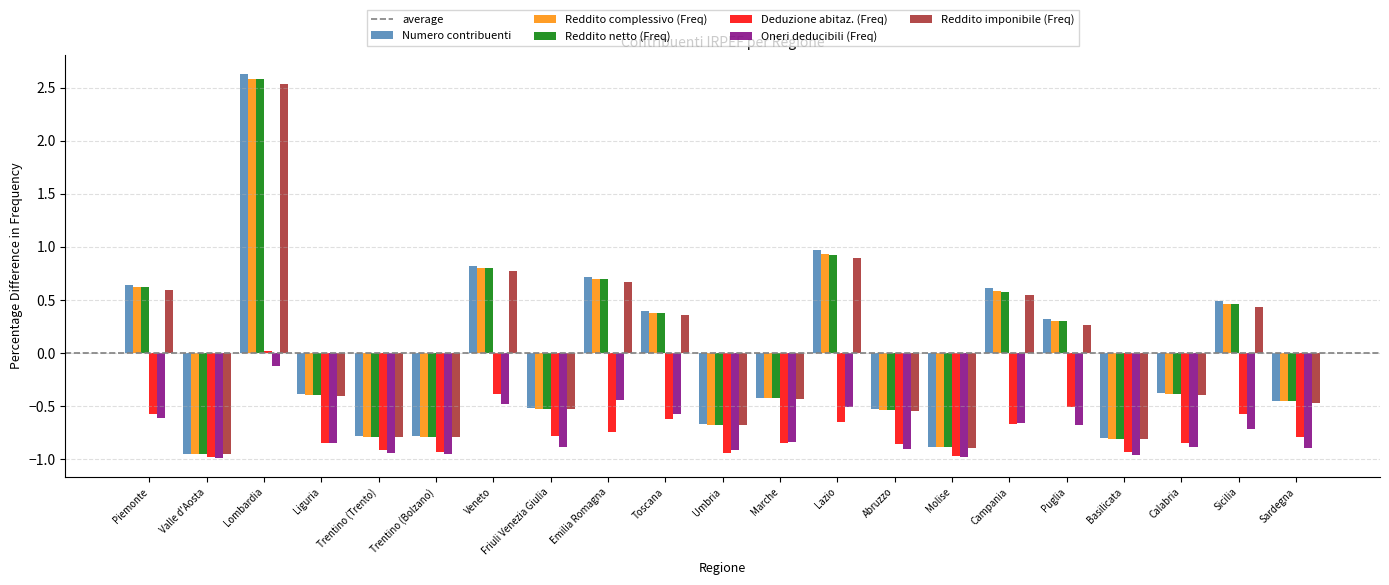

Which category has the highest value across all series?

Lombardia